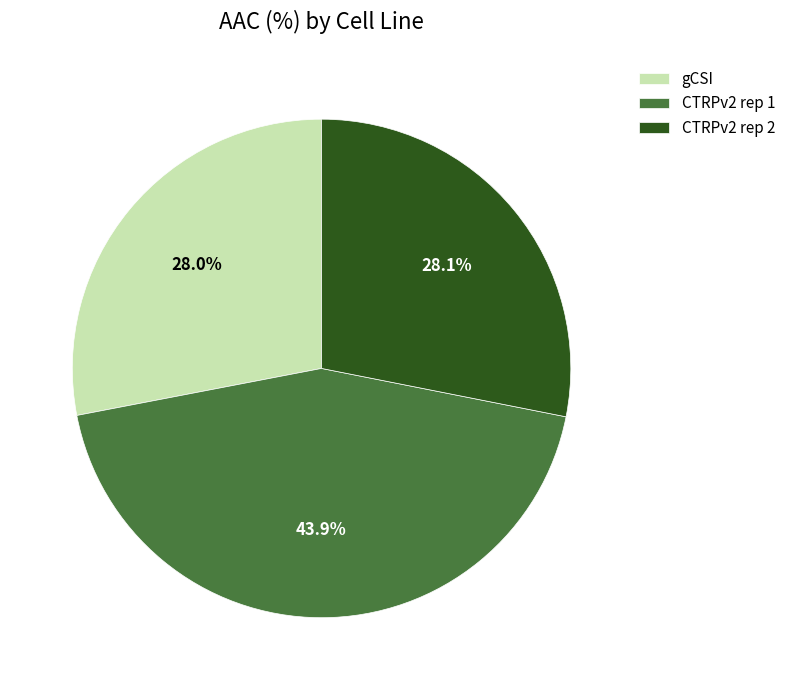

Which category has the biggest portion of the pie?

CTRPv2 rep 1